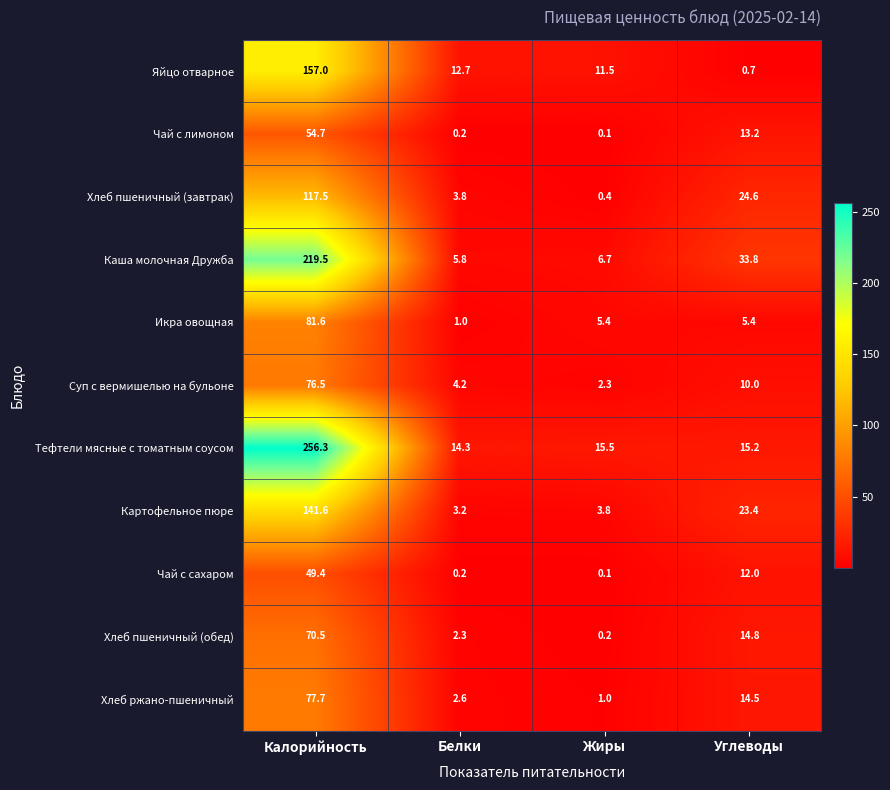

What is the maximum value for Каша молочная Дружба?

219.5